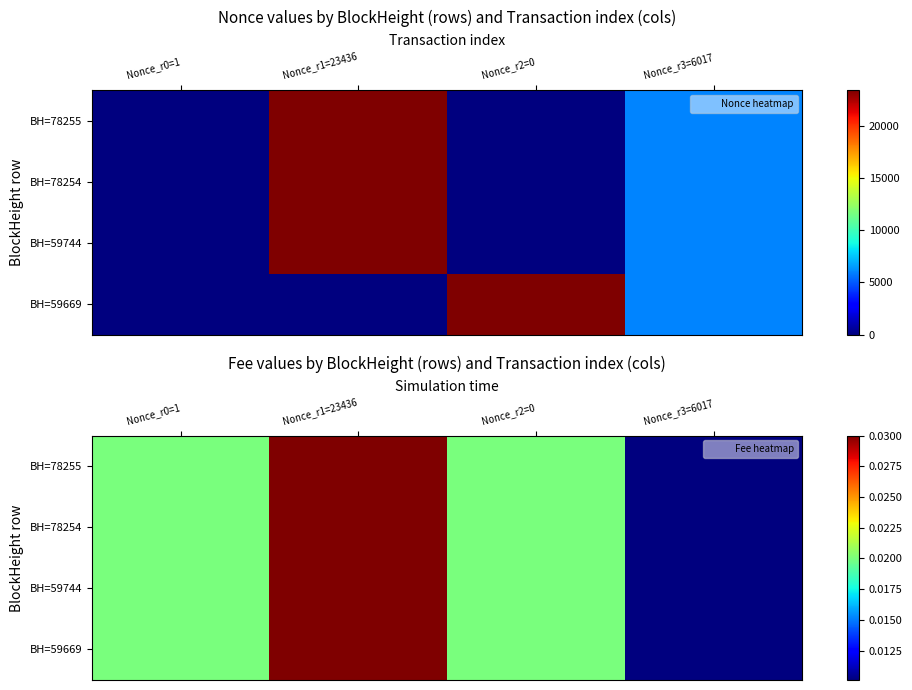

Between Nonce_r1=23436 and Nonce_r2=0, which series saw the biggest shift?

BH=78255